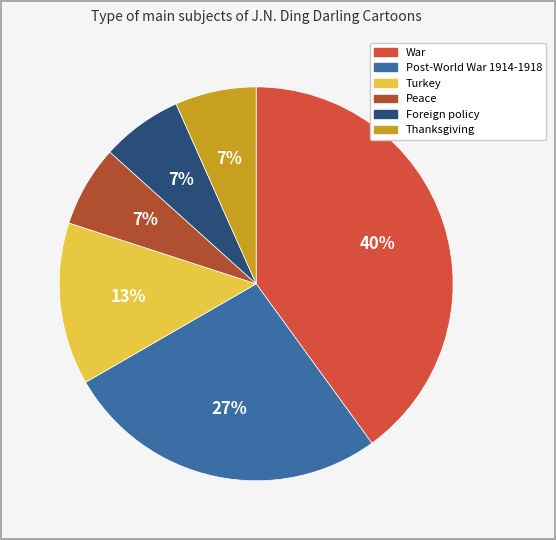

To the nearest percent, what is the difference between the War and Peace slice percentages?

33%